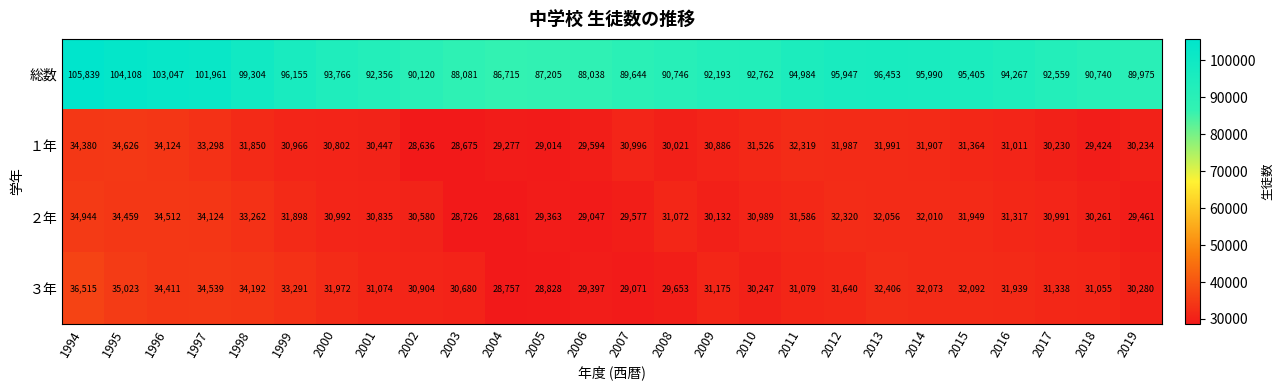

Is it true that ２年 equals 30835 at 2001?

True